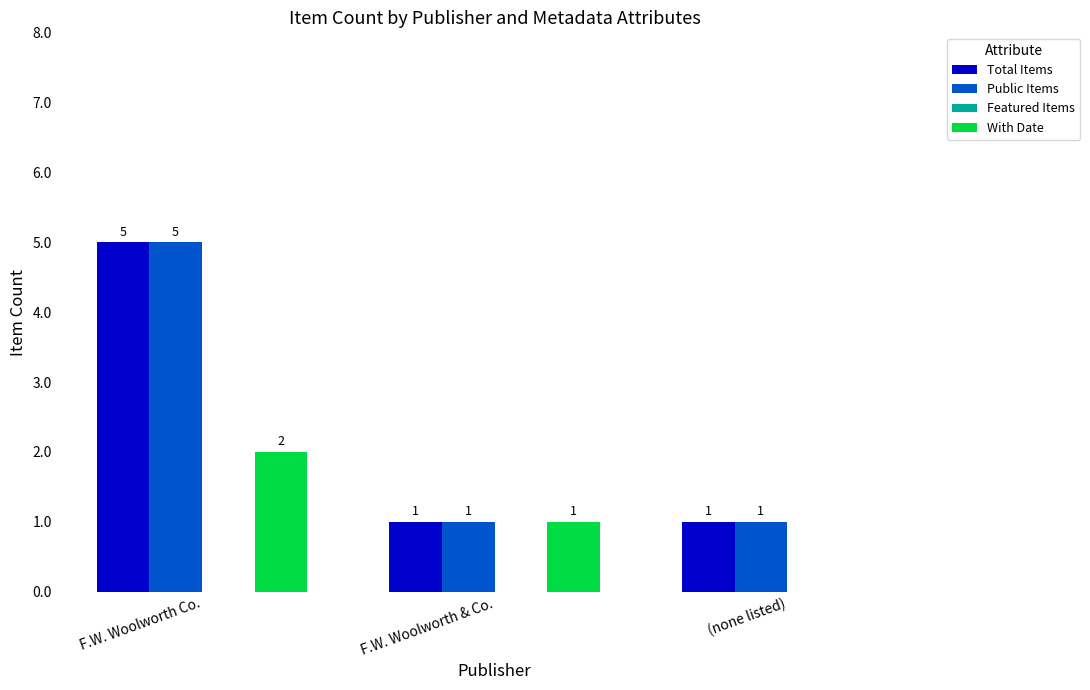

True or false: With Date has a value of 2 at F.W. Woolworth Co..

True